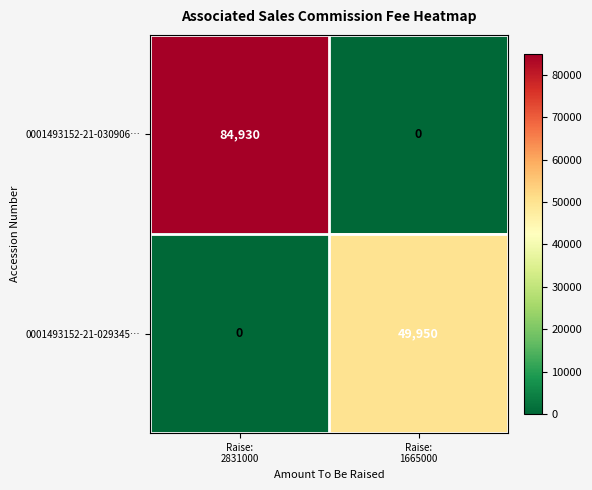

Reading left to right, list all the values displayed in this chart.

0001493152-21-030906…: 84930	0
0001493152-21-029345…: 0	49950